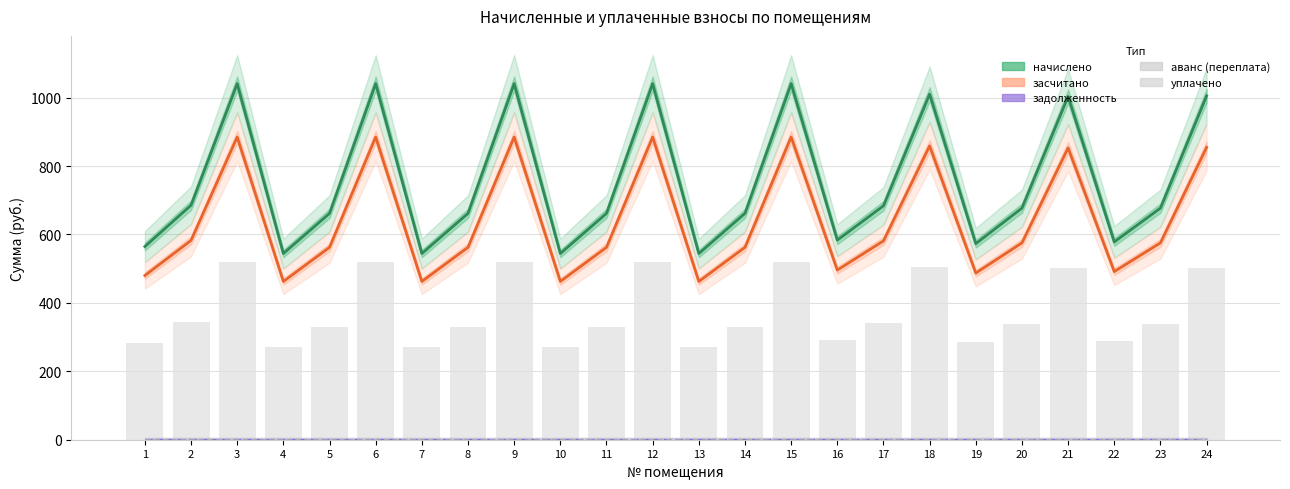

Are the bars grouped side by side (vs. stacked)?

Yes